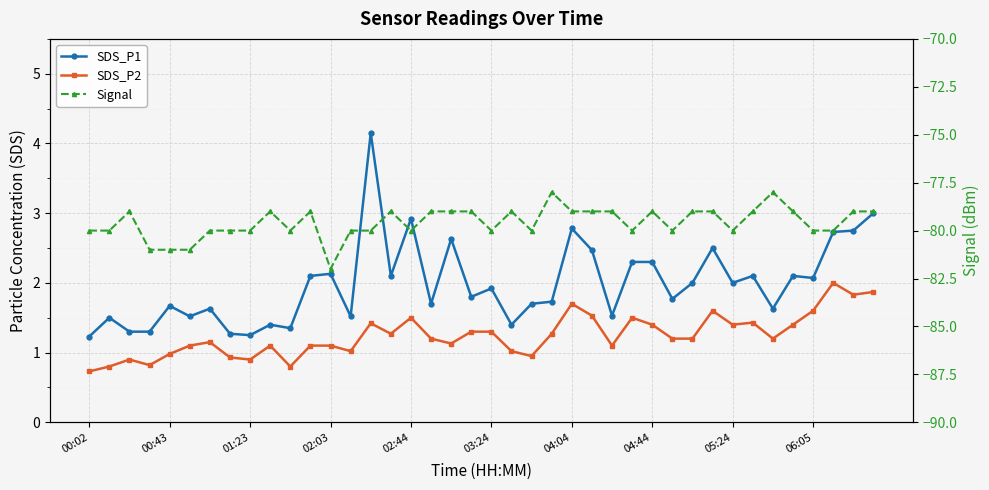

List the series in order of their peak value, lowest first.

Signal, SDS_P2, SDS_P1